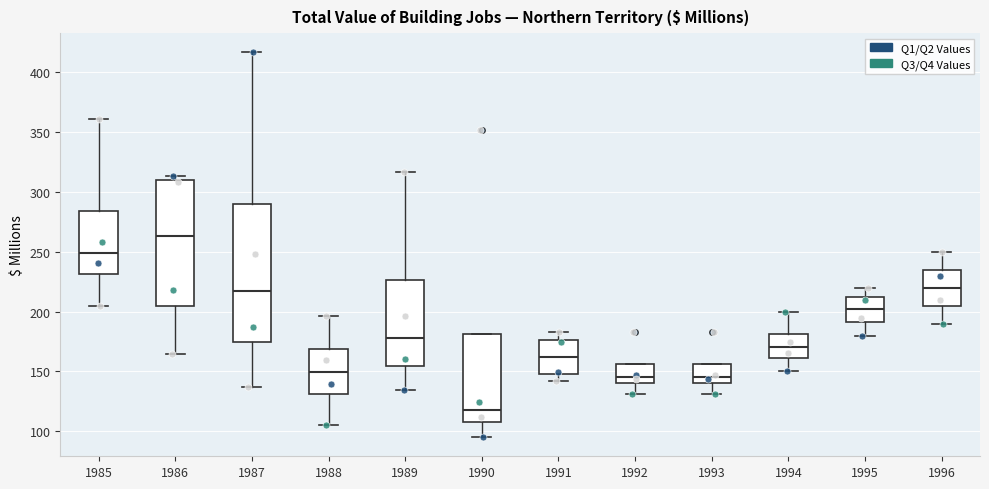

Where does the upper whisker of the box at x = 1985 end on the y-axis? The values are not printed on the chart, so give them approximately, as read against the axis.

360